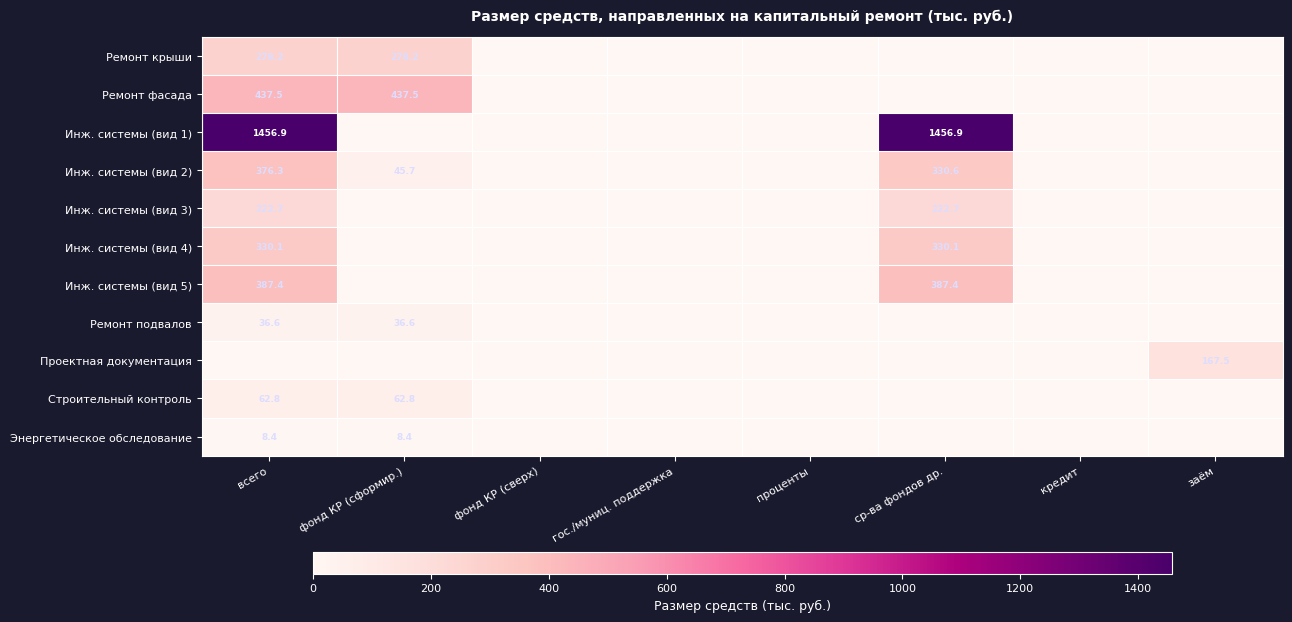

Which series has the largest total across all categories?

Инж. системы (вид 1)